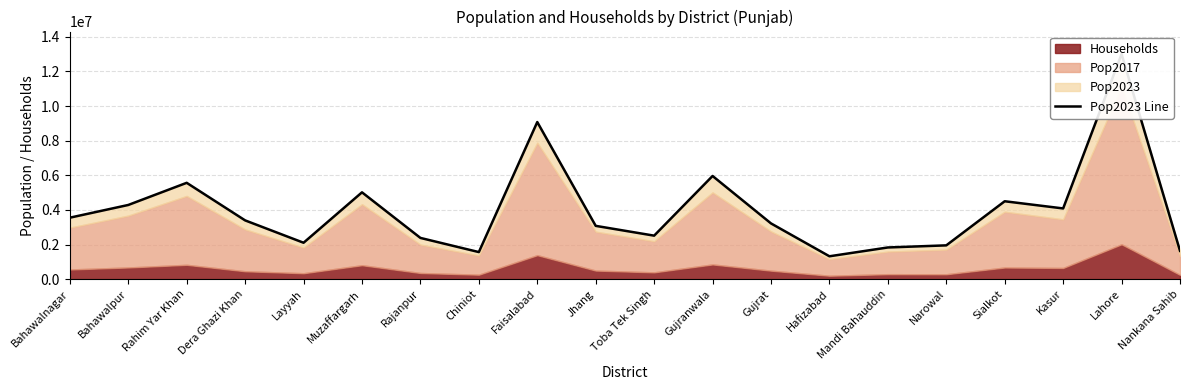

Does the chart have visible grid lines?

Yes